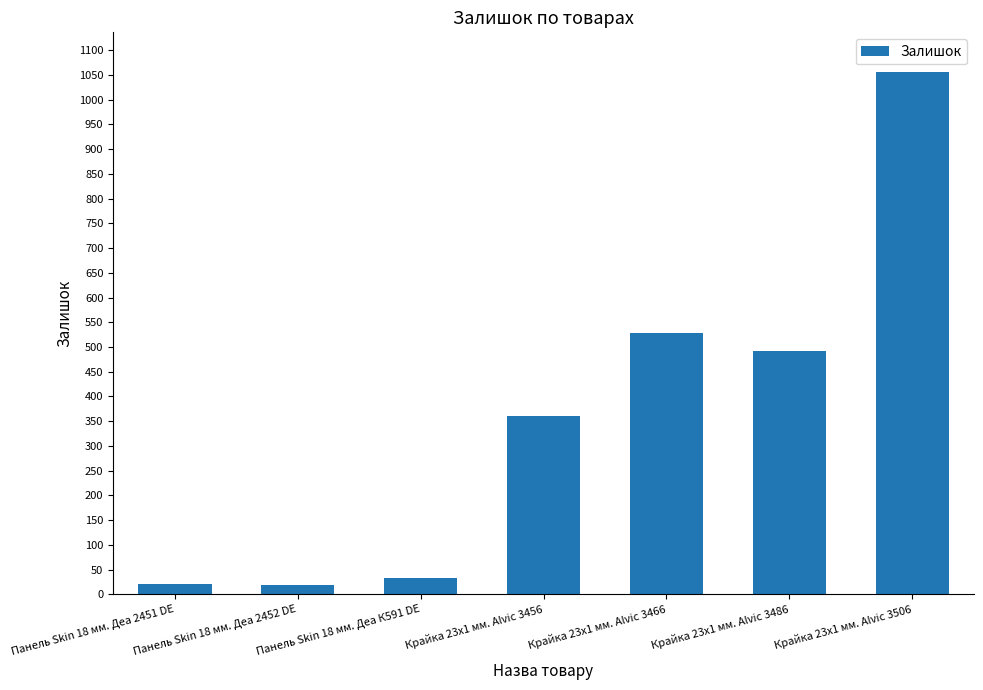

Which label corresponds to the largest value in the chart?

Крайка 23x1 мм. Alvic 3506